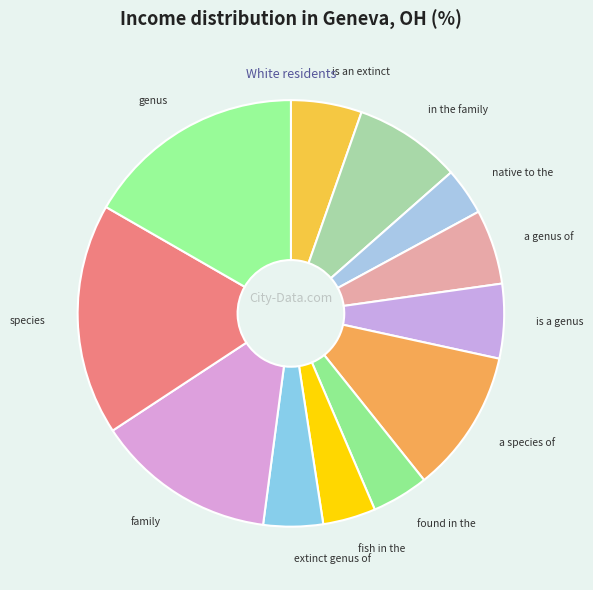

What is the ratio of the value at a species of to the value at is an extinct?

2.0